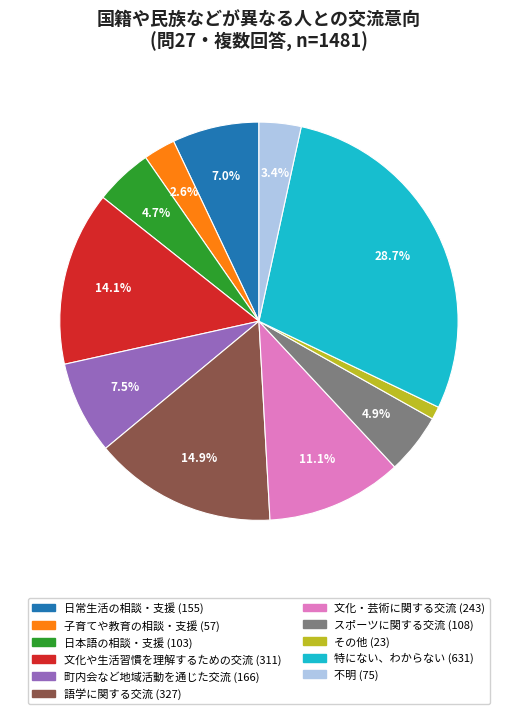

To the nearest percent, what is the combined percentage of 日本語の相談・支援 and スポーツに関する交流?

10%